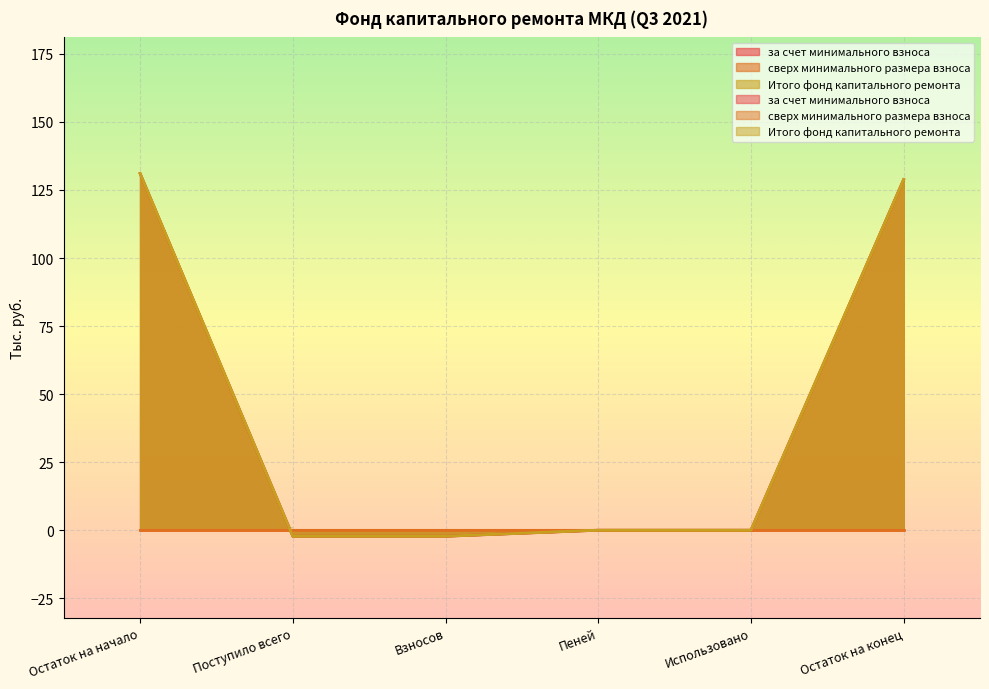

How many data points in Итого фонд капитального ремонта are above 0?

2